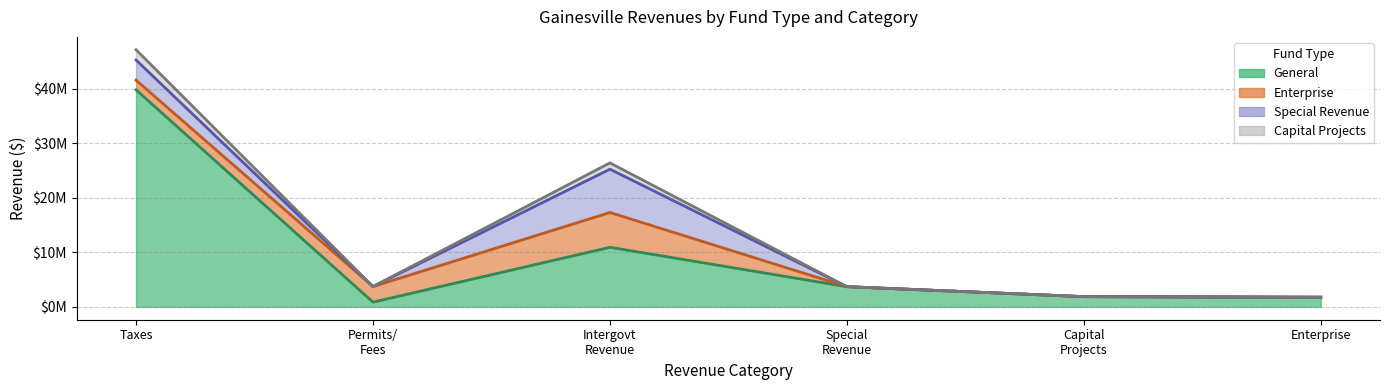

What are all the series names shown in the legend?

General, Enterprise, Special Revenue, Capital Projects